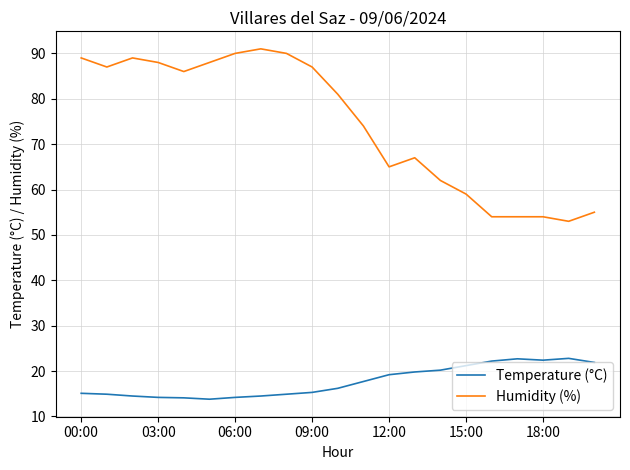

Which series has the widest spread of values?

Humidity (%)